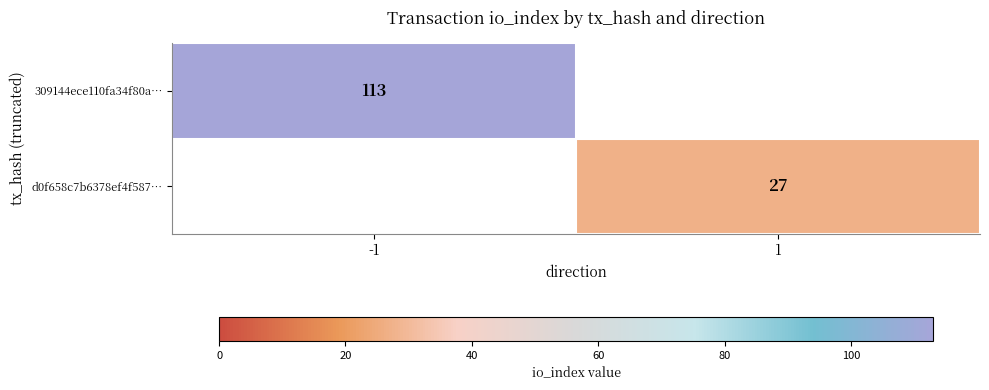

Is it true that 309144ece110fa34f80a… equals 113 at -1?

True